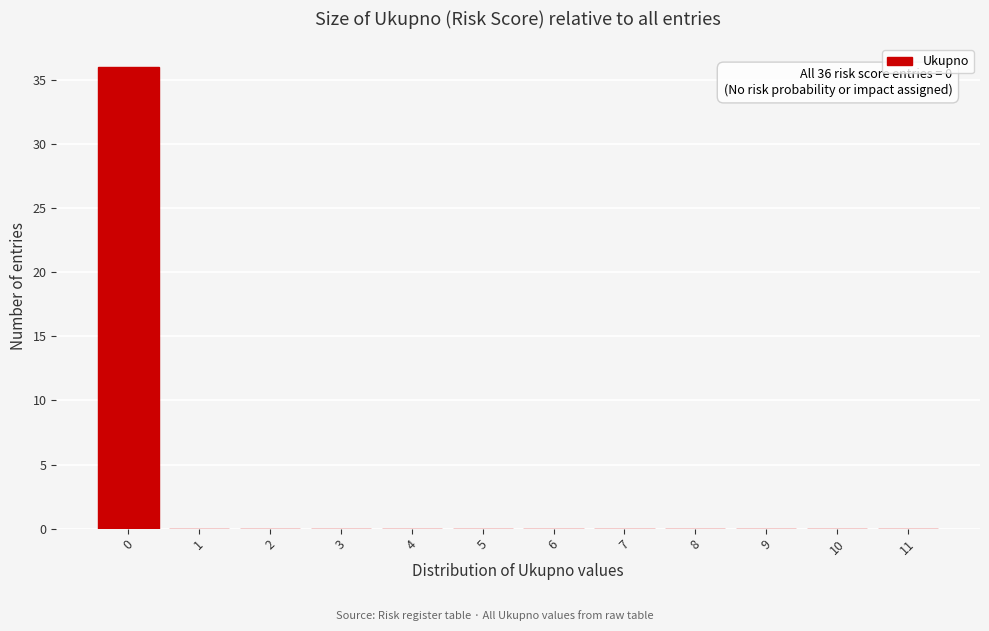

Which range on the x-axis has the tallest bar?

-0.5 to 0.5